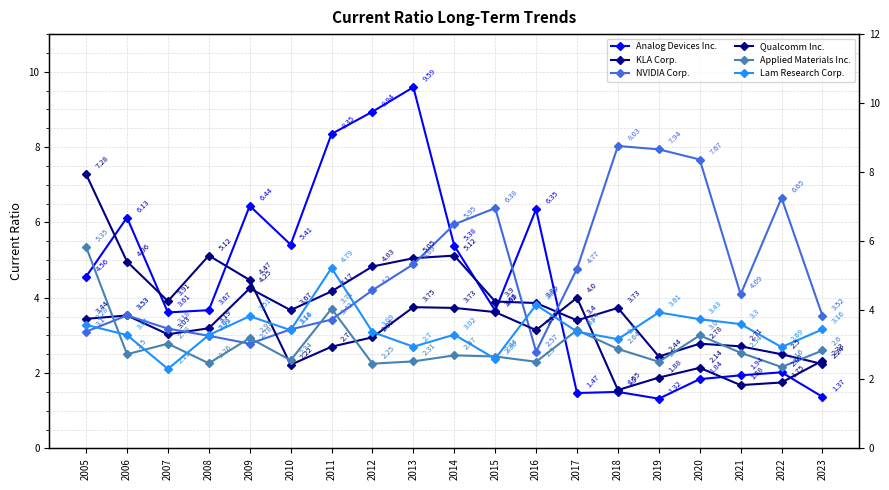

How many lines are shown in the chart?

6